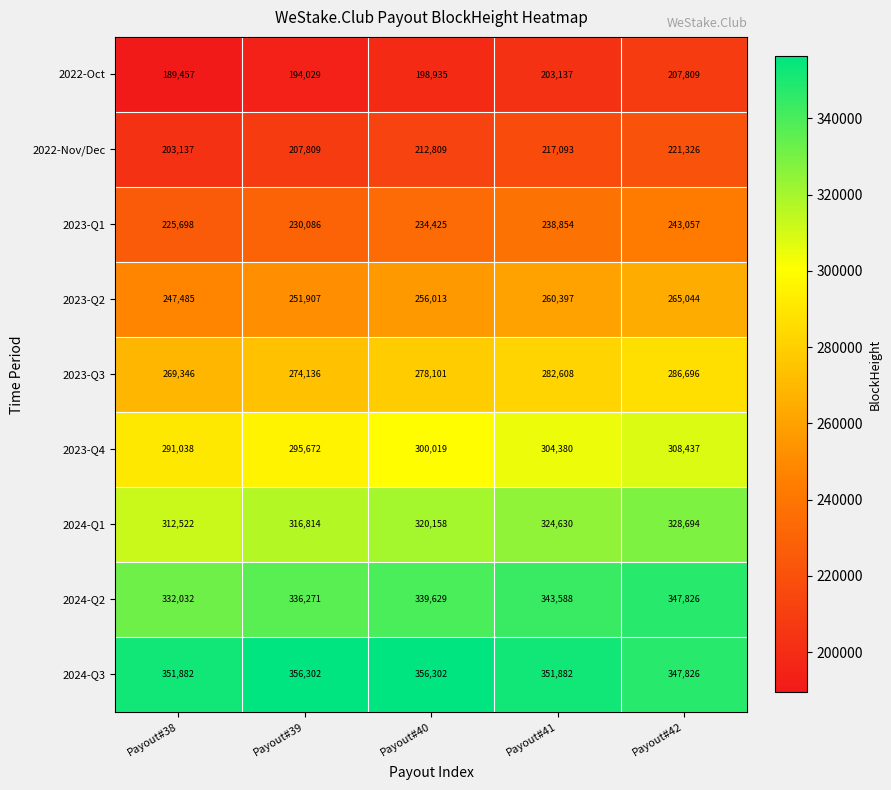

True or false: 2024-Q3 has a value of 496296 at Payout#39.

False